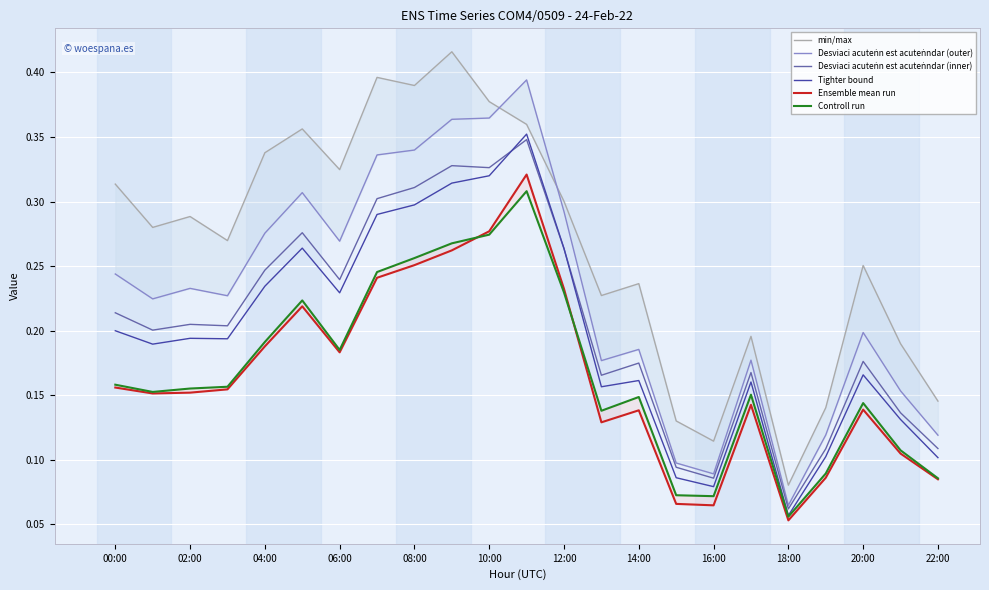

The value of Tighter bound at 22:00 is 0.1. True or false?

True